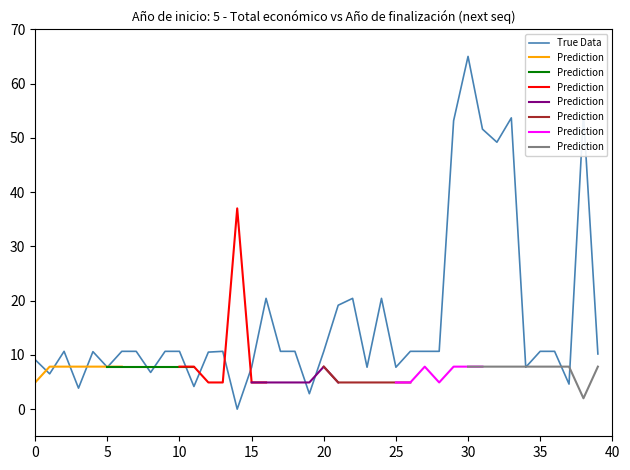

At which label does True Data reach its peak?

30